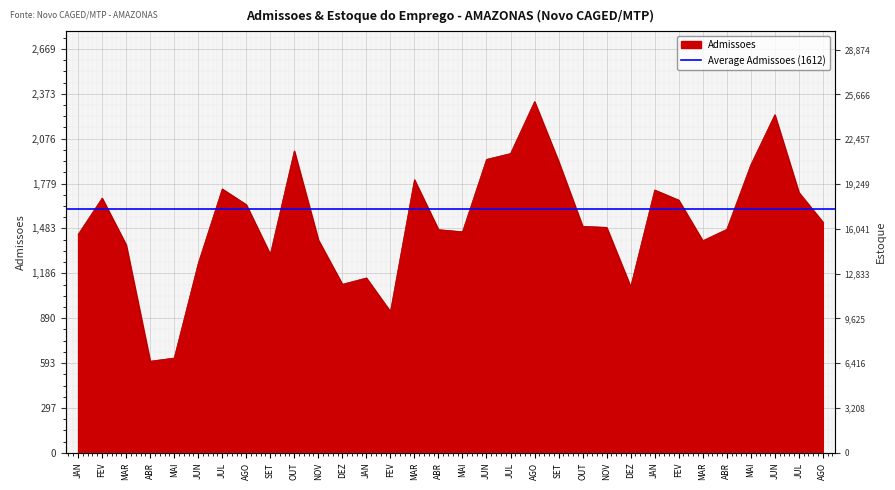

At which category is the sum across all series the highest?

JUN